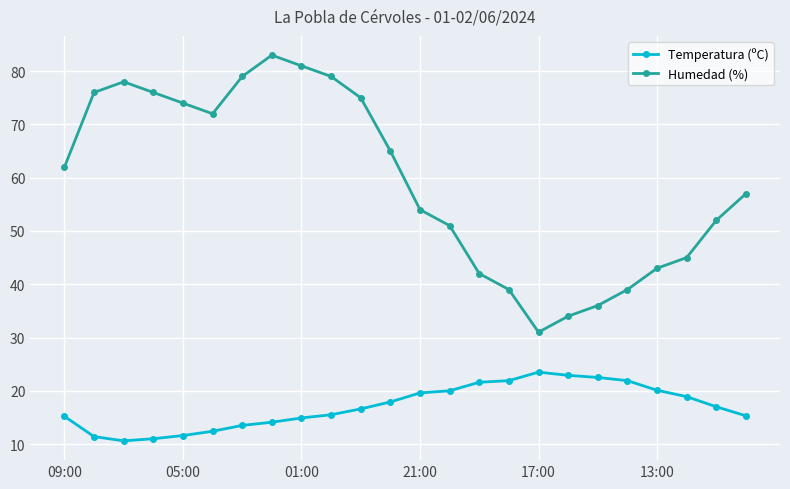

List the series in order of their peak value, lowest first.

Temperatura (ºC), Humedad (%)